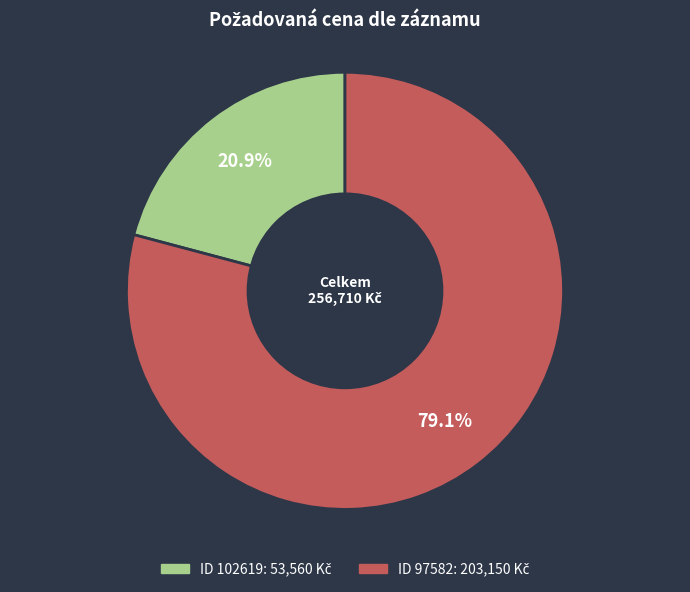

How many slices are in this pie chart?

2